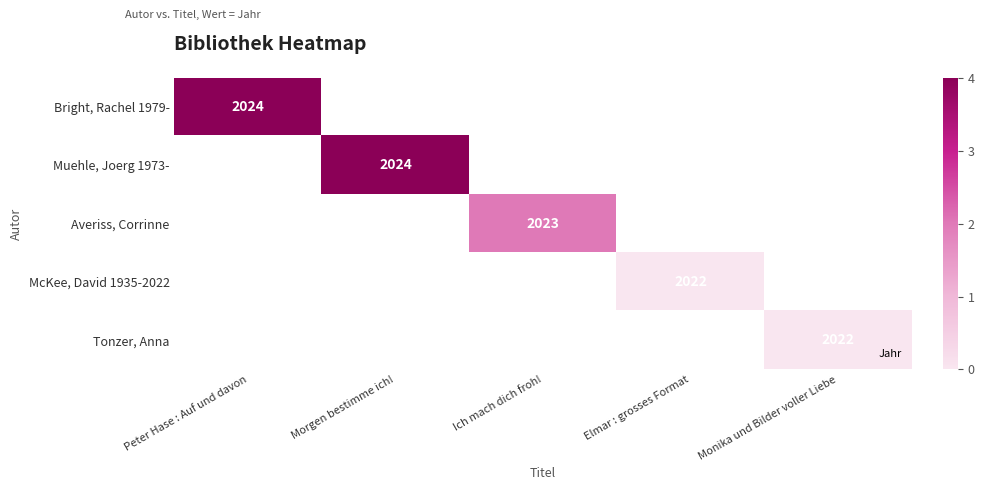

Between Monika und Bilder voller Liebe and Ich mach dich froh!, which is larger?

Ich mach dich froh!